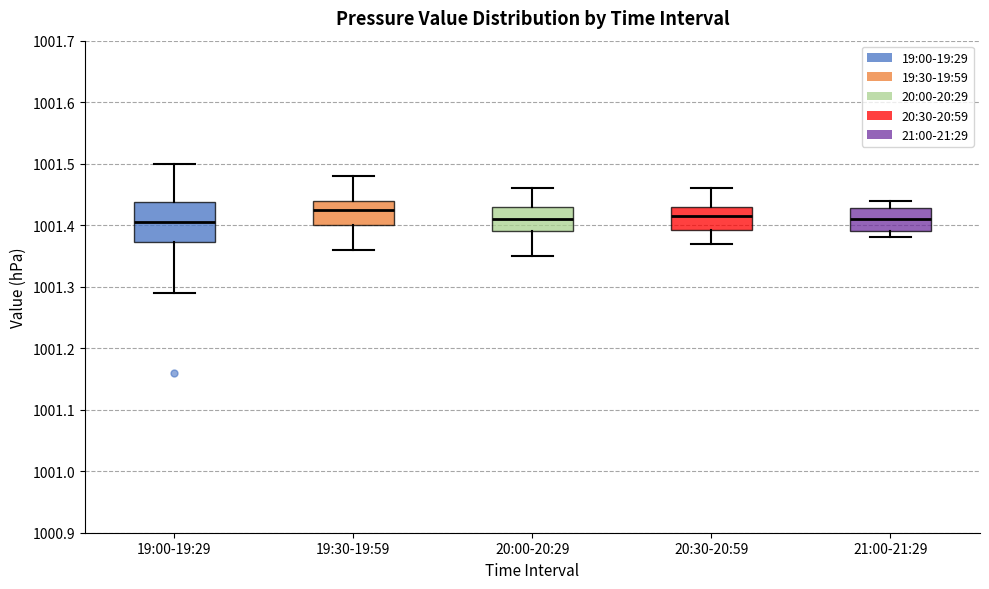

Comparing the boxes themselves (not the whiskers), which one is the tallest?

19:00-19:29